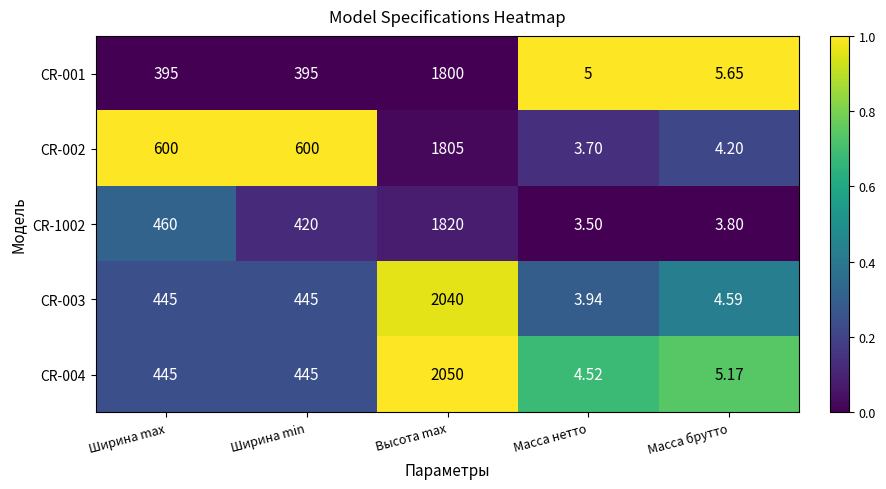

Which series has the largest total across all categories?

CR-002